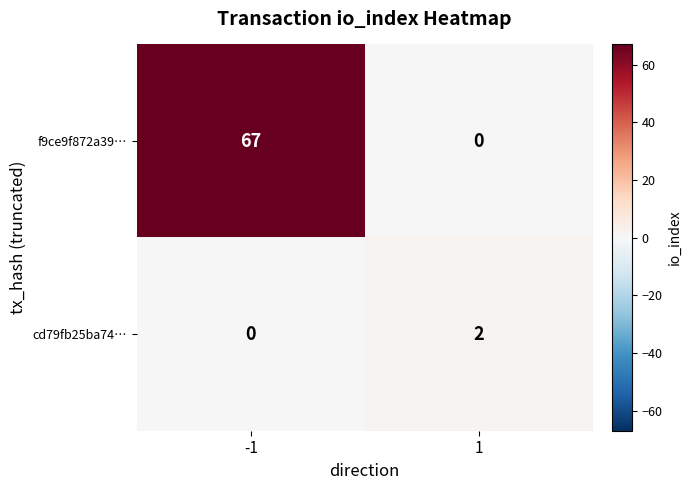

Reading right to left, transcribe all the data shown in this chart.

f9ce9f872a39…: 0	67
cd79fb25ba74…: 2	0